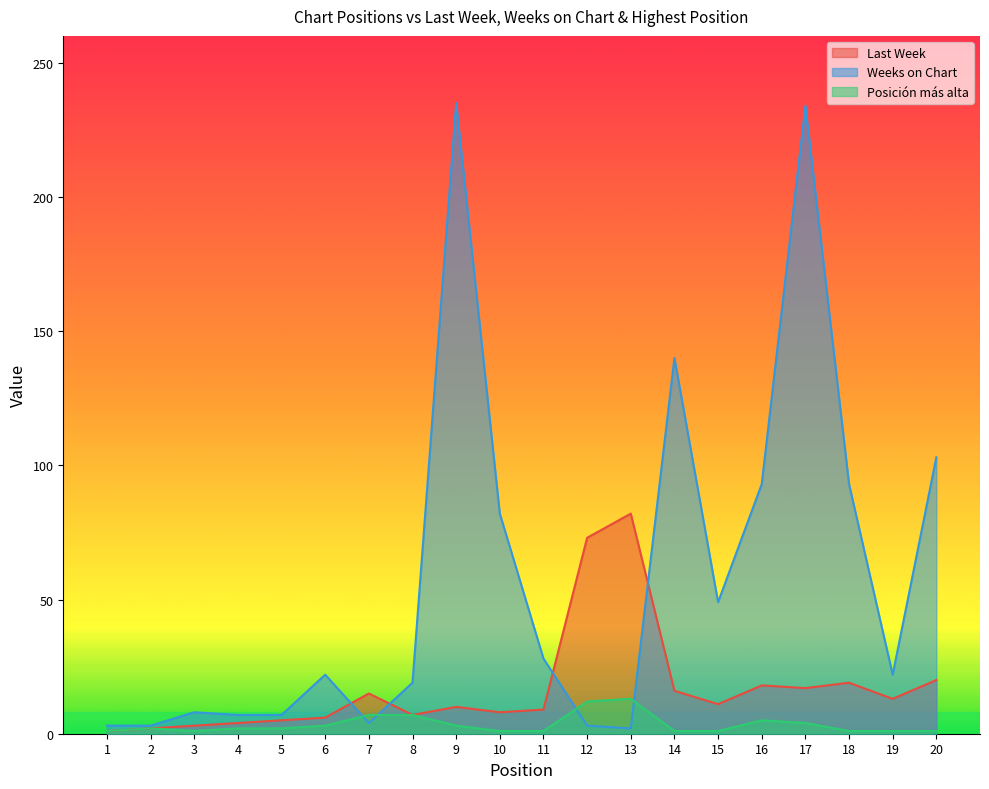

Which series has the largest total across all categories?

Weeks on Chart